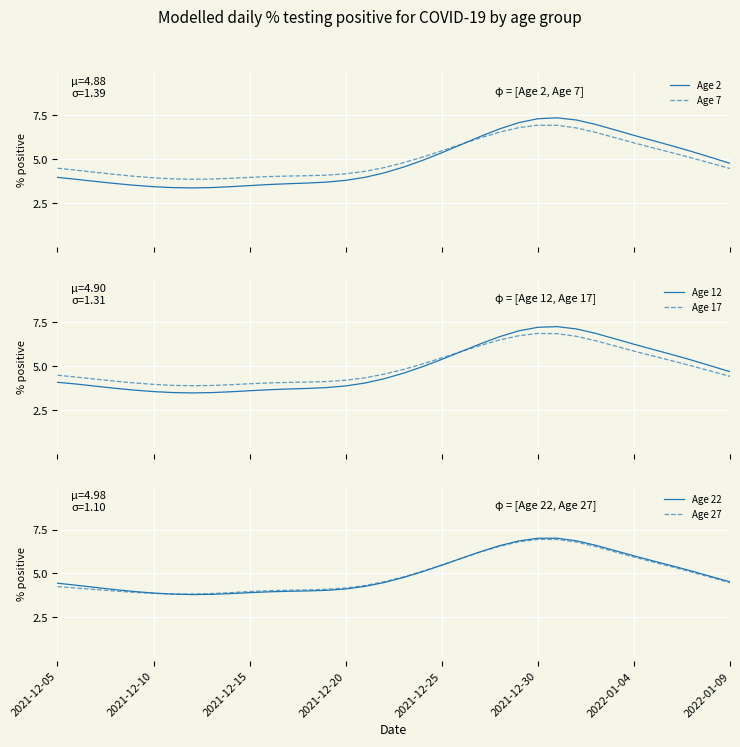

What is the highest value of the Age 7 series?

6.9